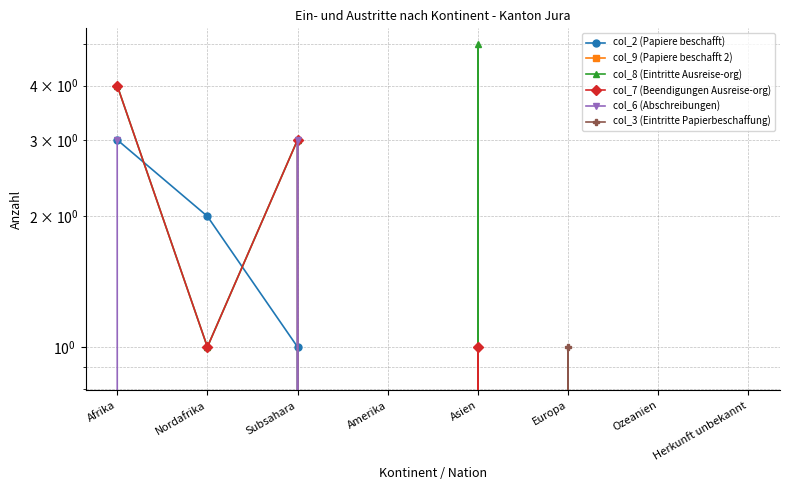

True or false: col_6 (Abschreibungen) and col_8 (Eintritte Ausreise-org) cross at least once.

False